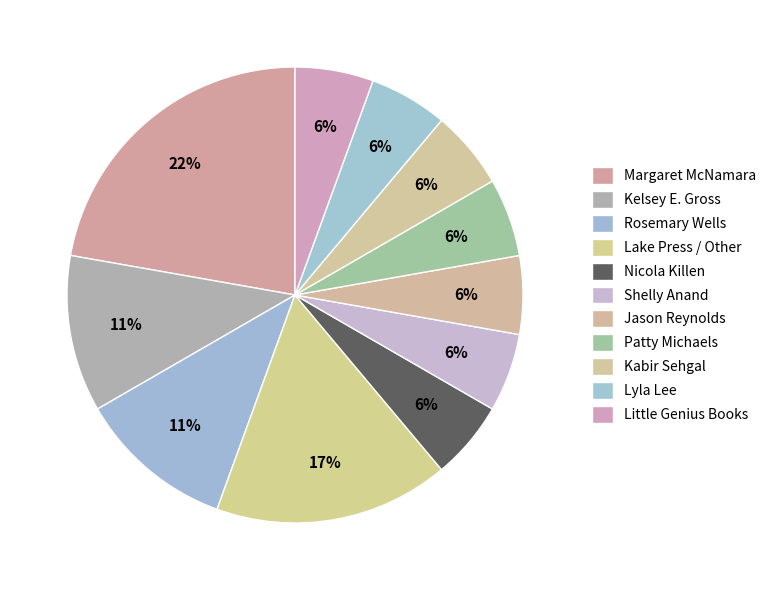

Combined, do Kabir Sehgal and Patty Michaels account for over 50%?

No